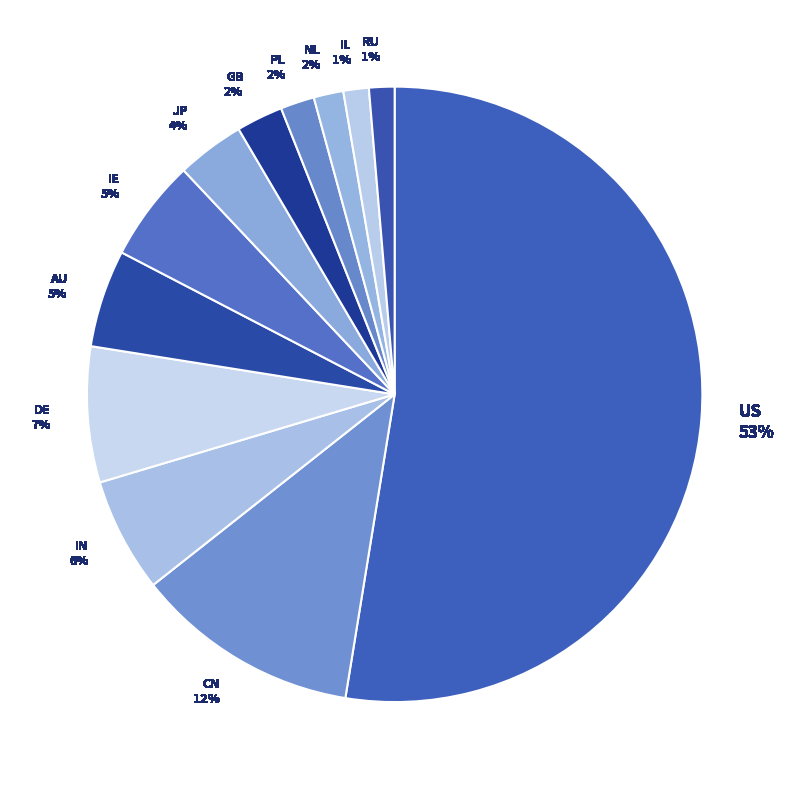

What percentage is the AU slice, to the nearest percent?

5%